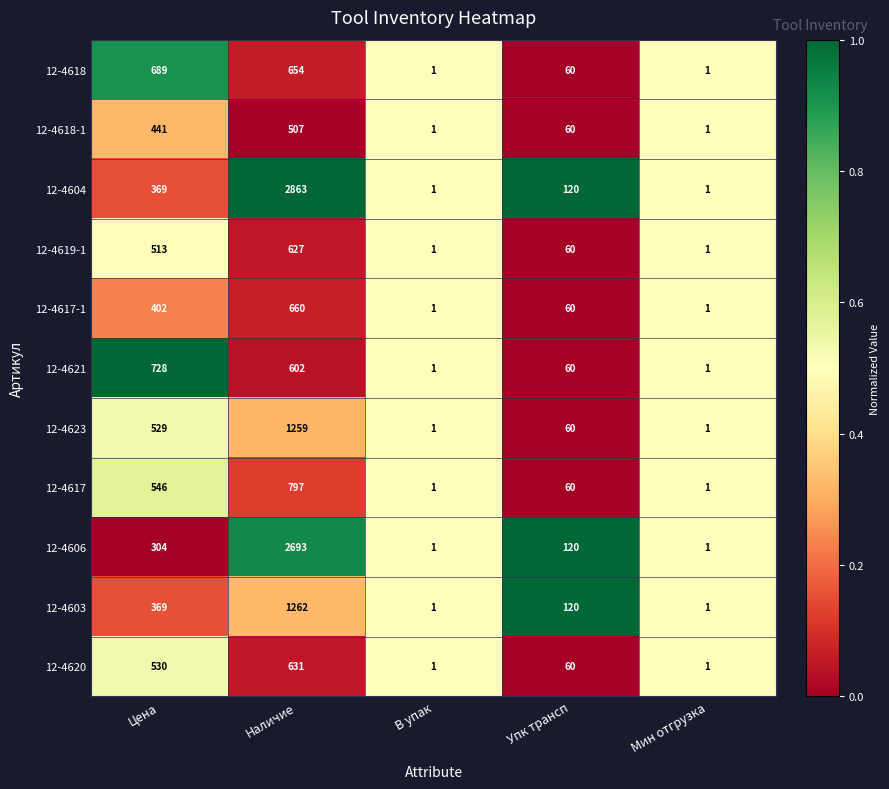

True or false: 12-4620 has a value of 103 at Упк трансп.

False